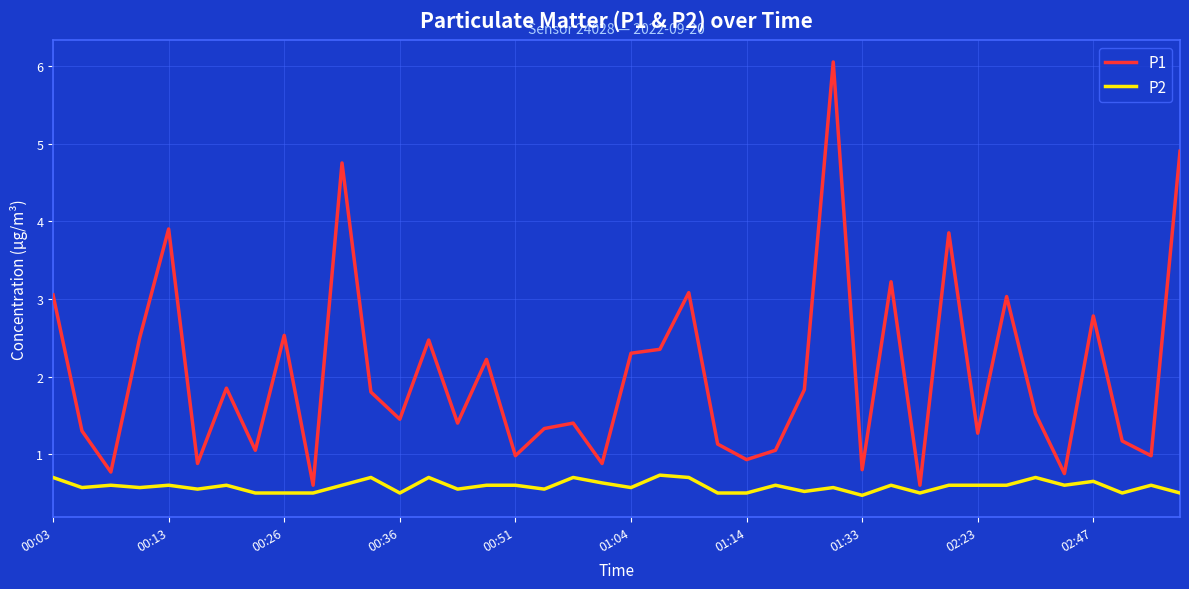

List the series in order of their overall mean, lowest first.

P2, P1